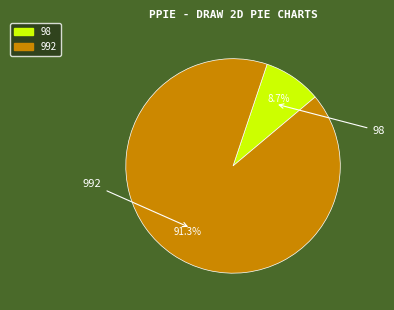

Between 98 and 992, which is larger?

992